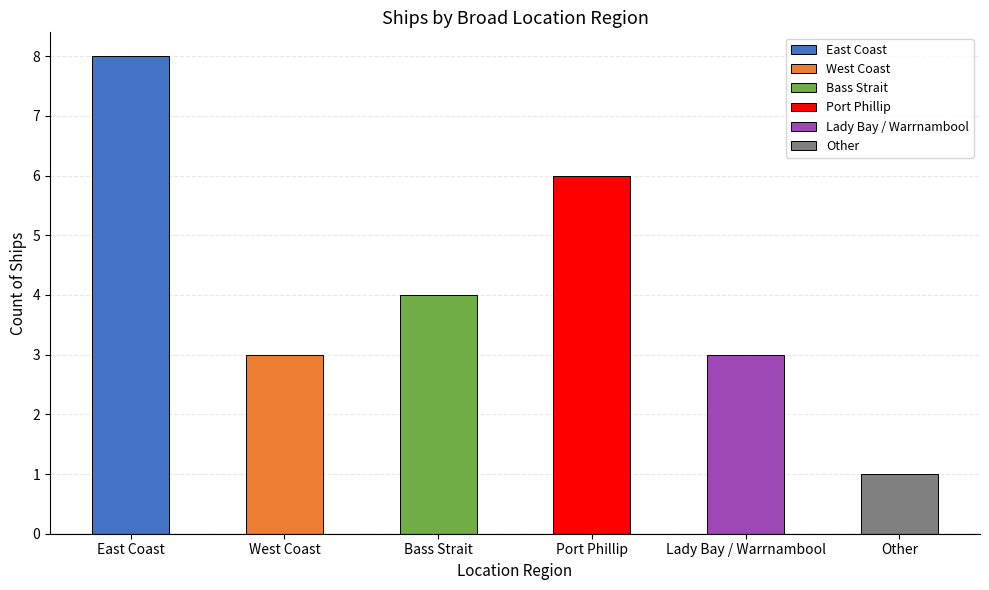

What value does the data have at Lady Bay / Warrnambool?

3